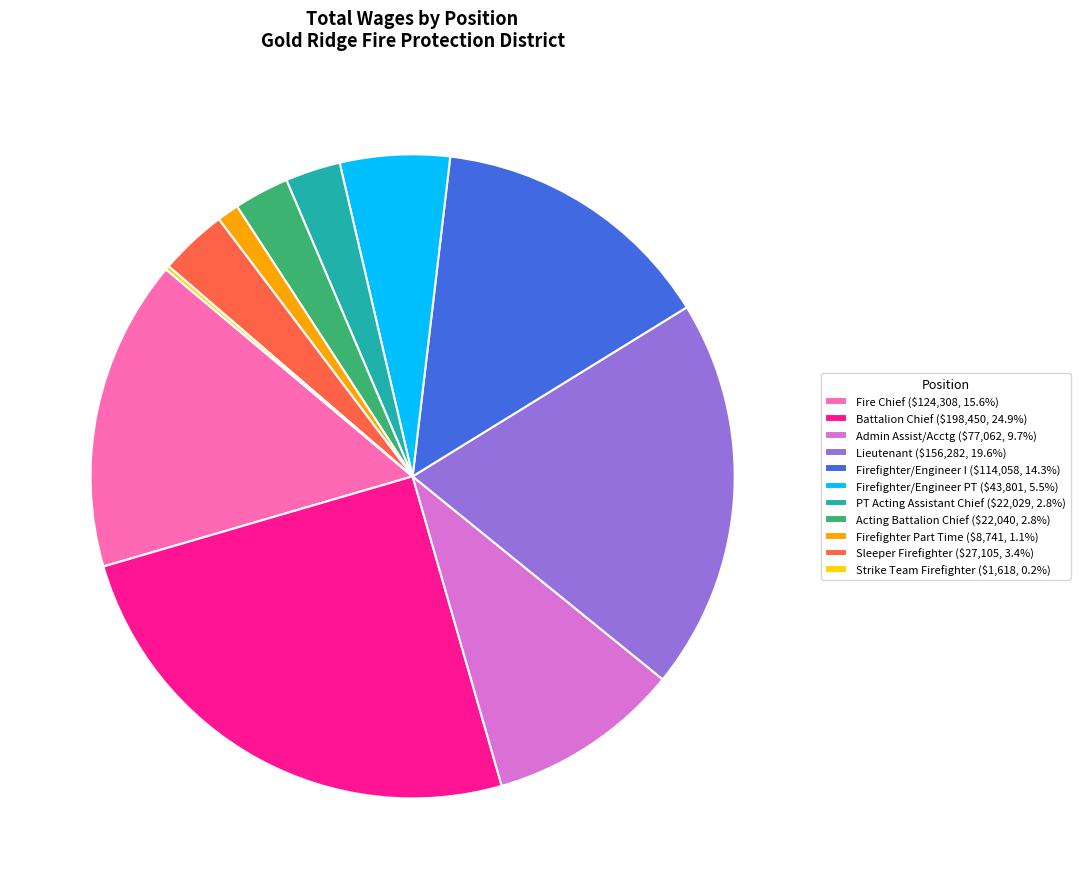

Does Admin Assist/Acctg ($77,062, 9.7%) represent more than half of the total?

No